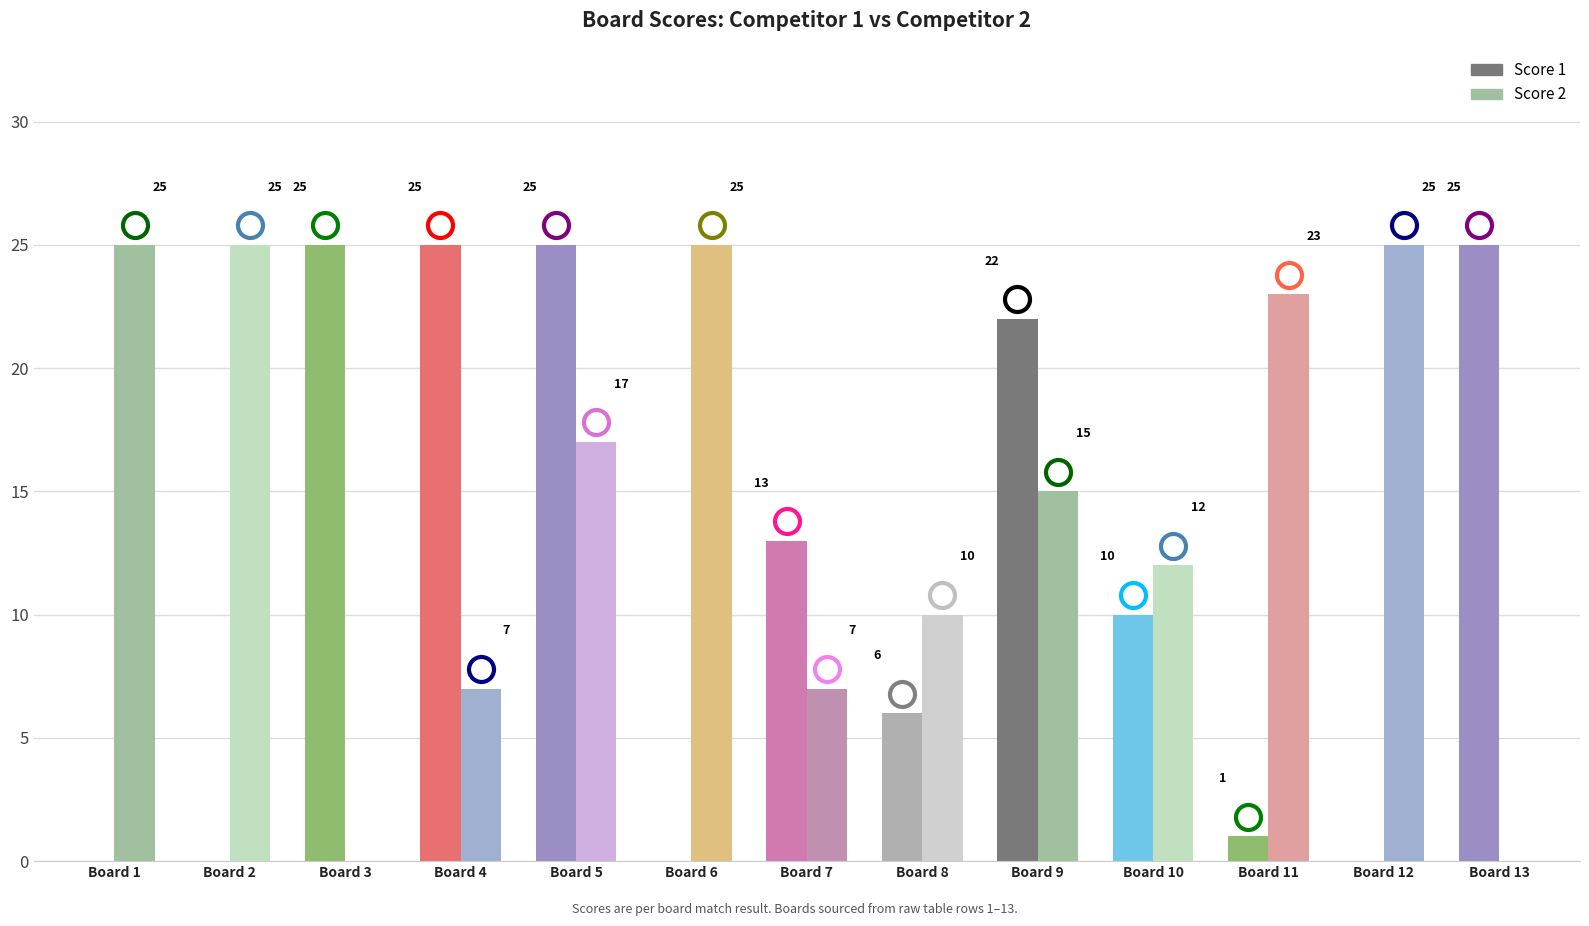

What are all the series names shown in the legend?

Score 1, Score 2